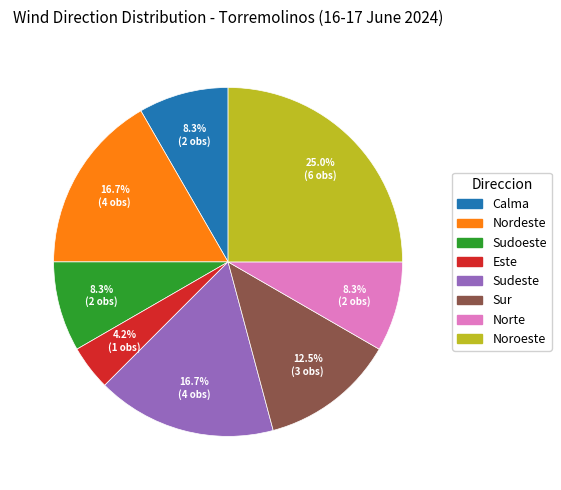

To the nearest percent, what is the average slice percentage?

12%